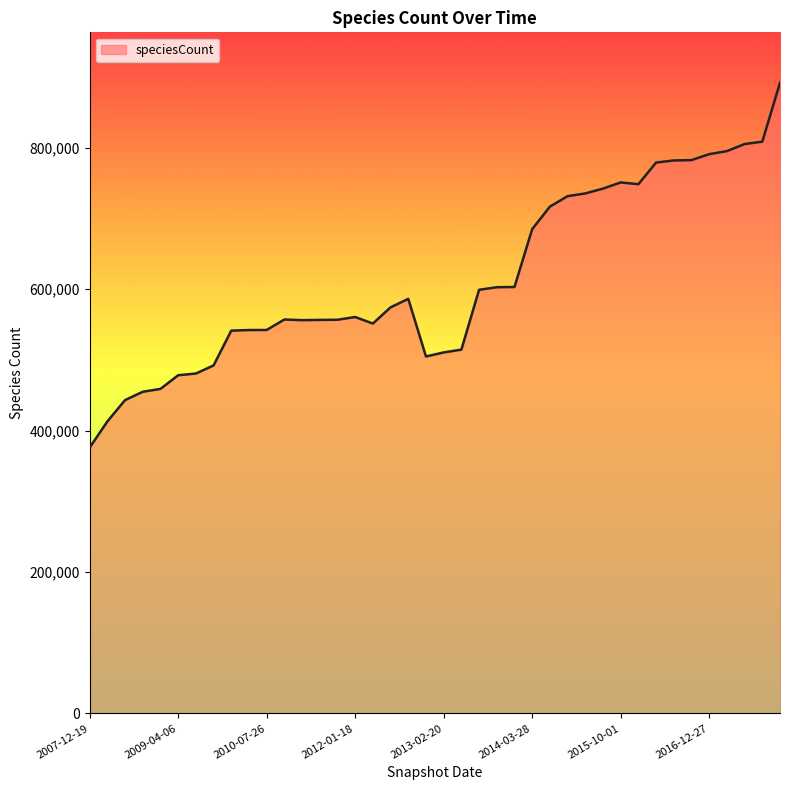

What is the sum of all values?

24609324